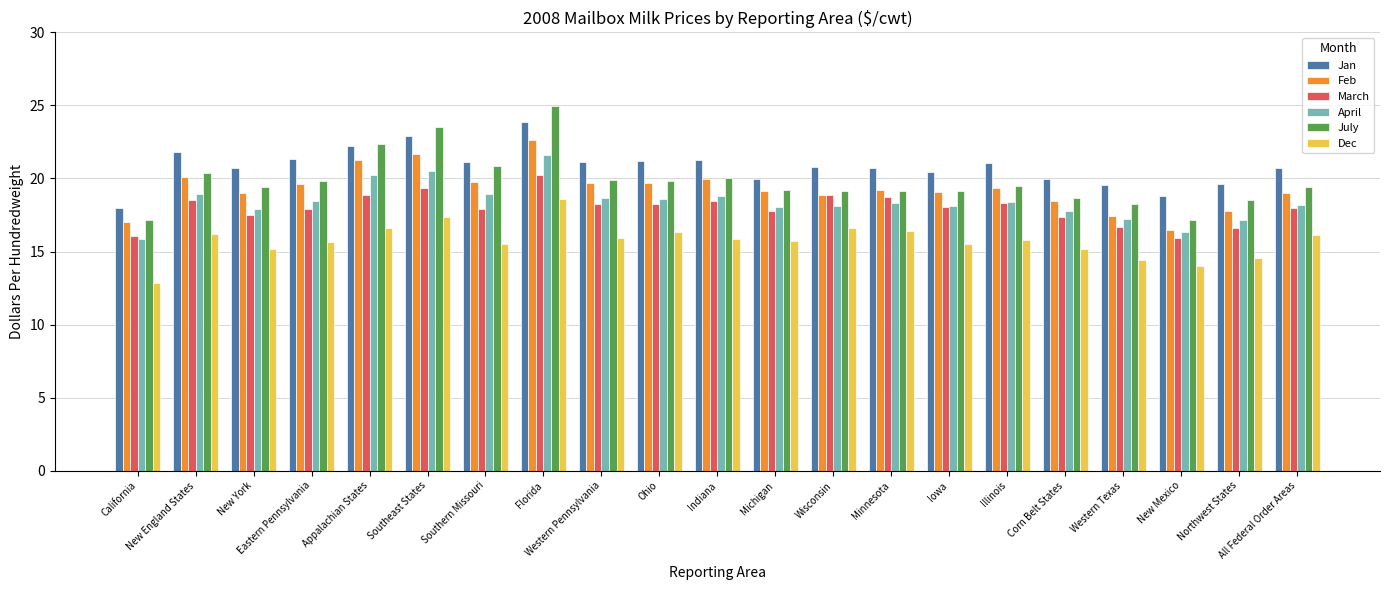

Which series has the widest spread of values?

July